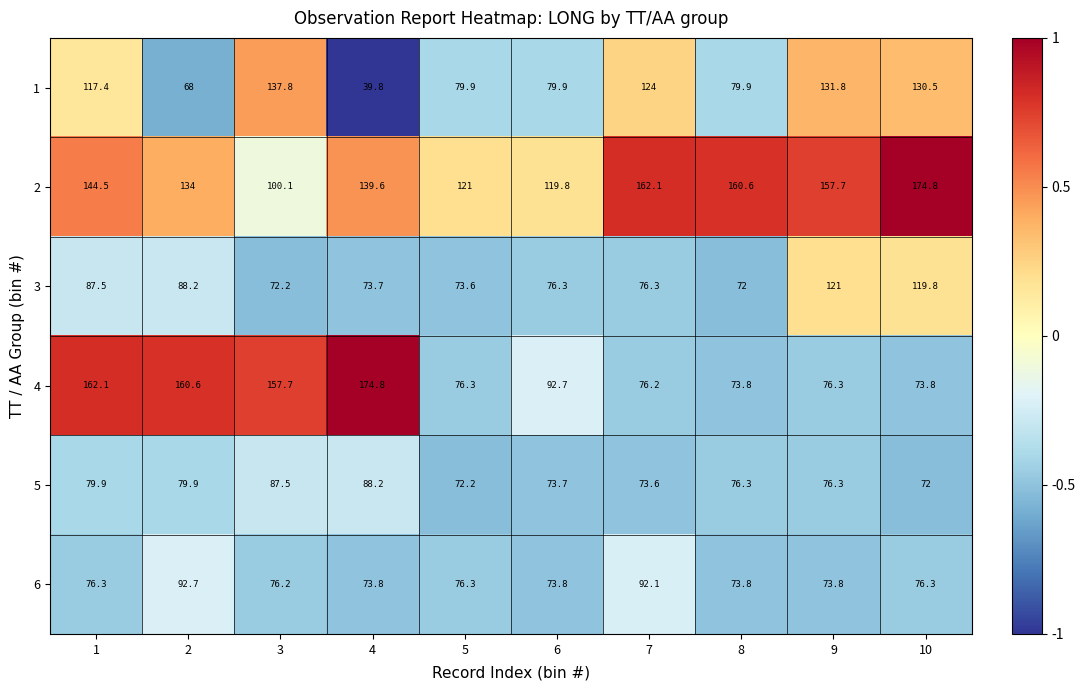

What is the maximum value for 3?

121.0